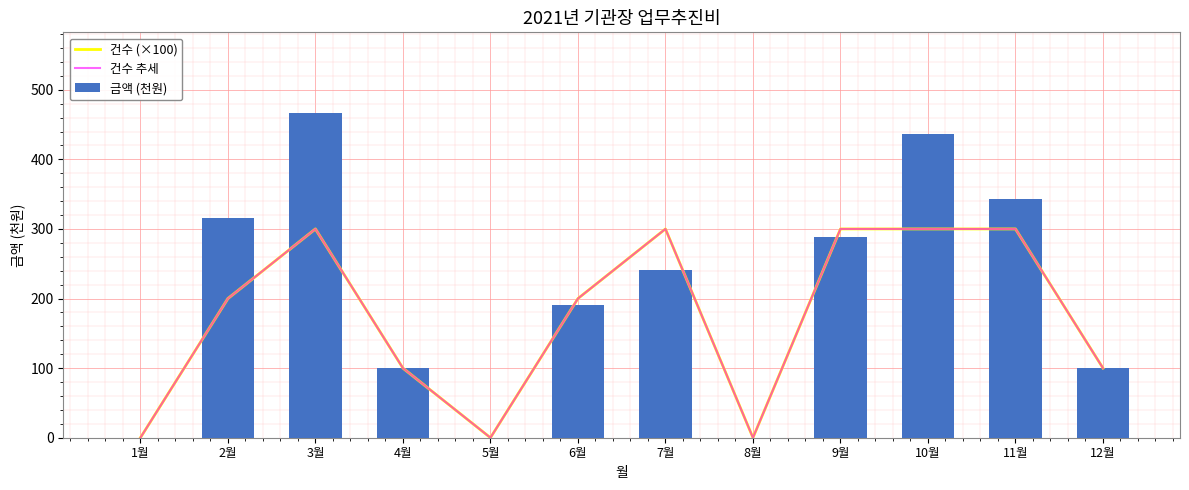

At which label does 금액 (천원) reach its peak?

3월